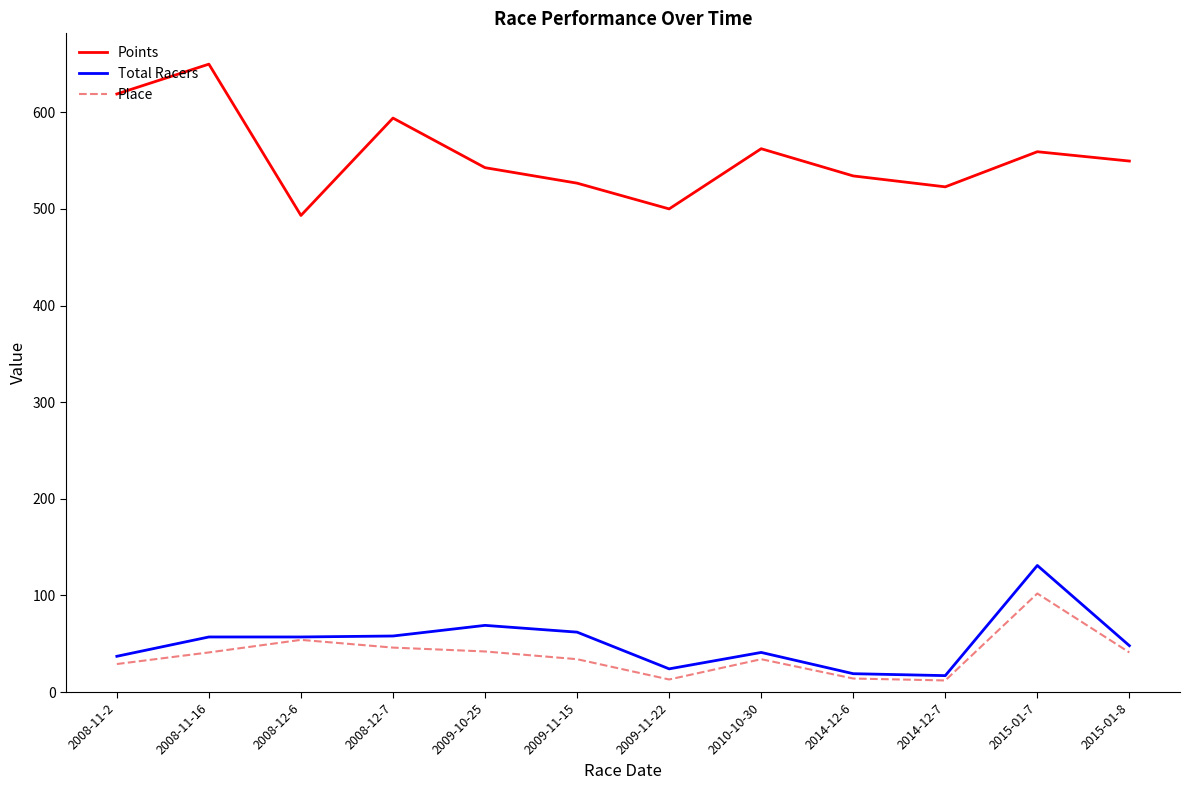

True or false: Points and Total Racers cross at least once.

False